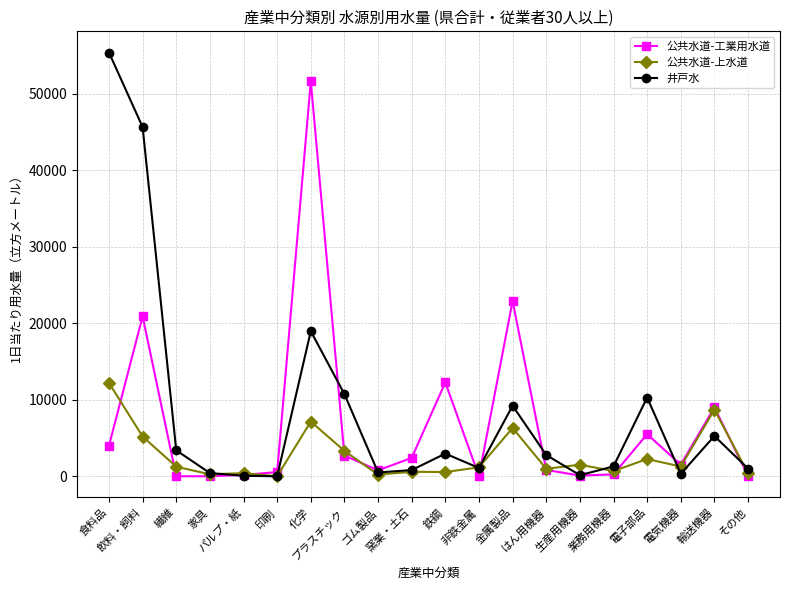

What are all the series names shown in the legend?

公共水道-工業用水道, 公共水道-上水道, 井戸水